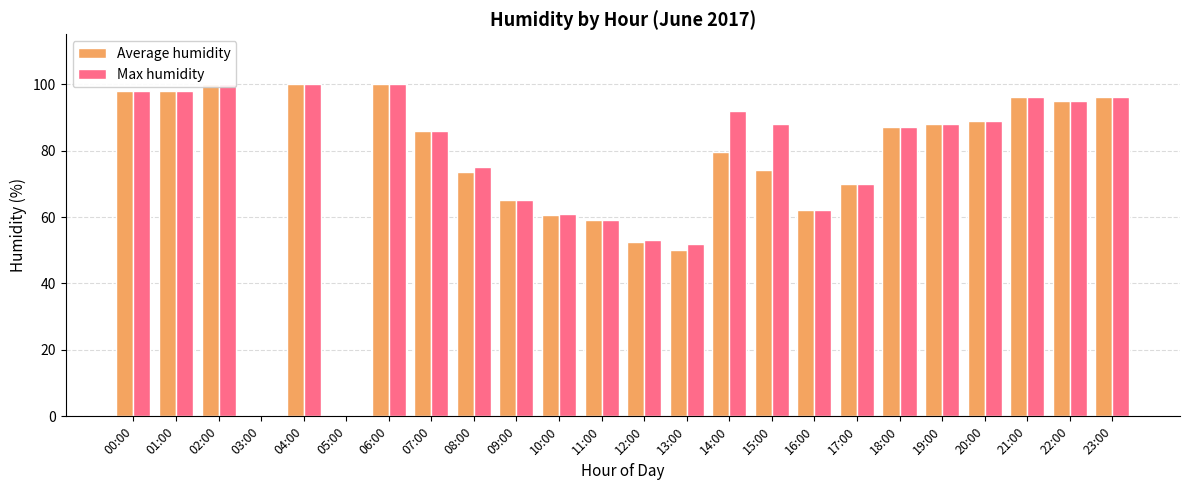

True or false: Max humidity has a value of 146.8 at 04:00.

False